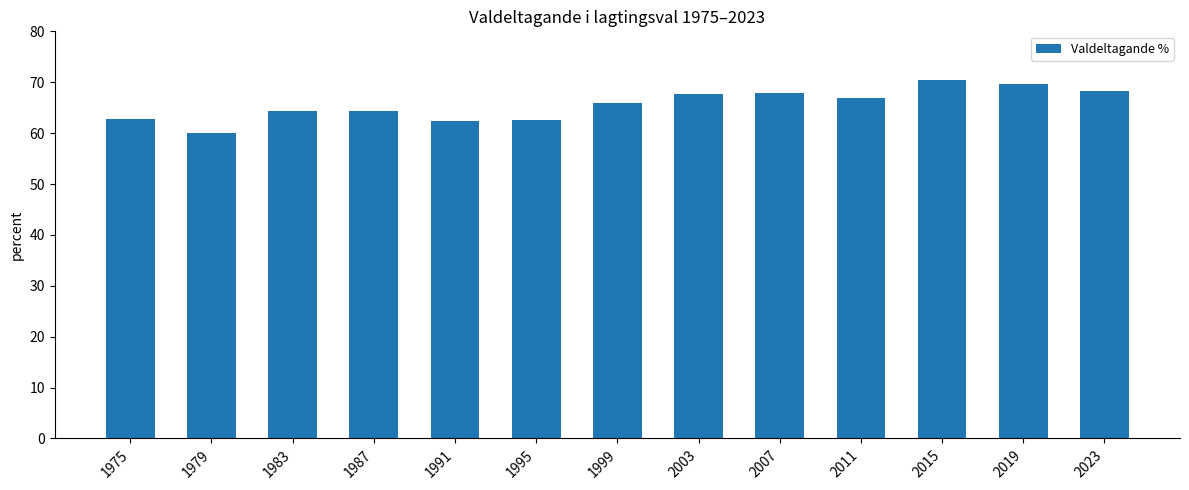

How many data points are less than 65?

6